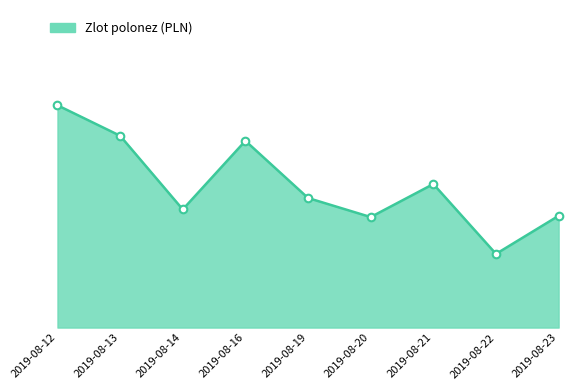

Is this an area chart (filled region under the line)?

Yes